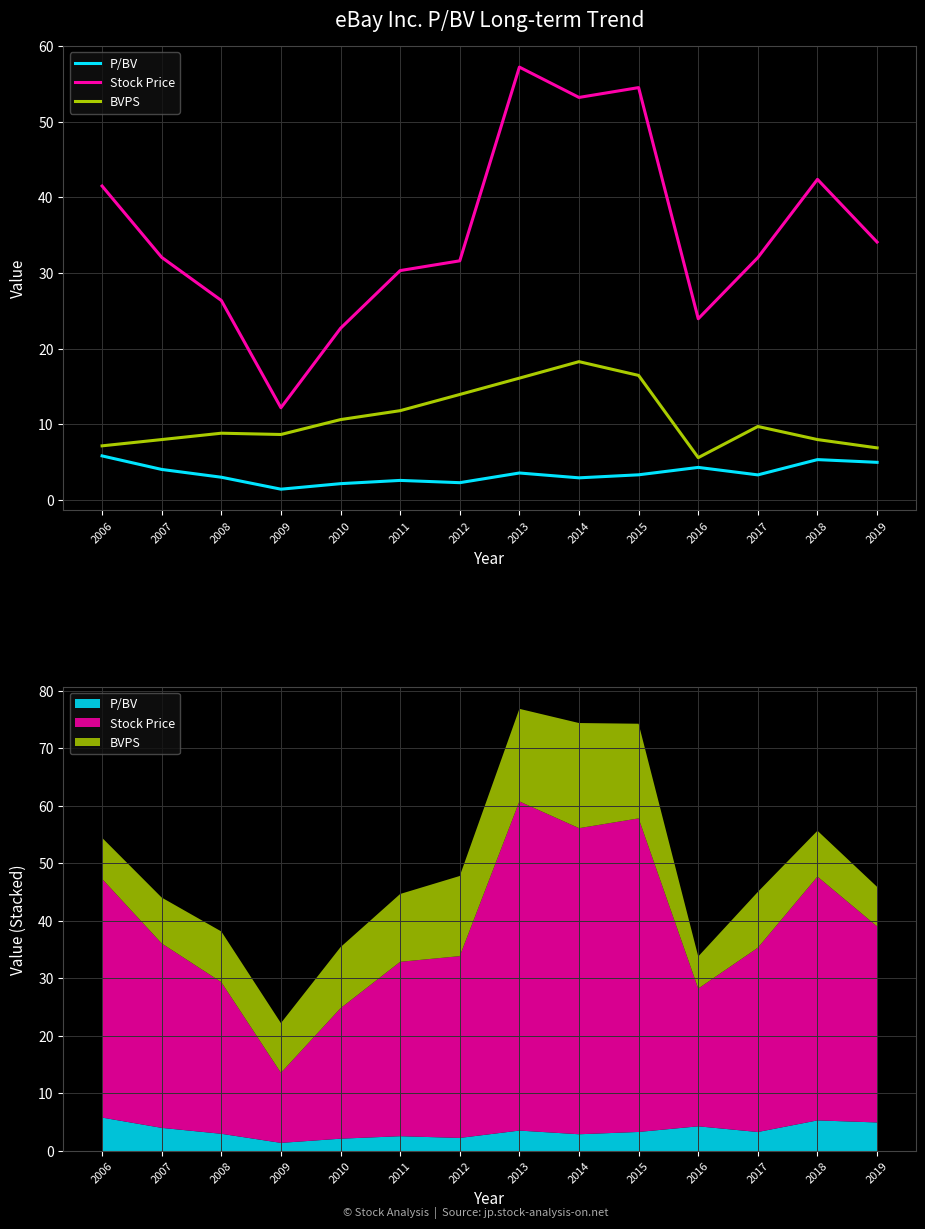

Where is the first local minimum for P/BV?

2009